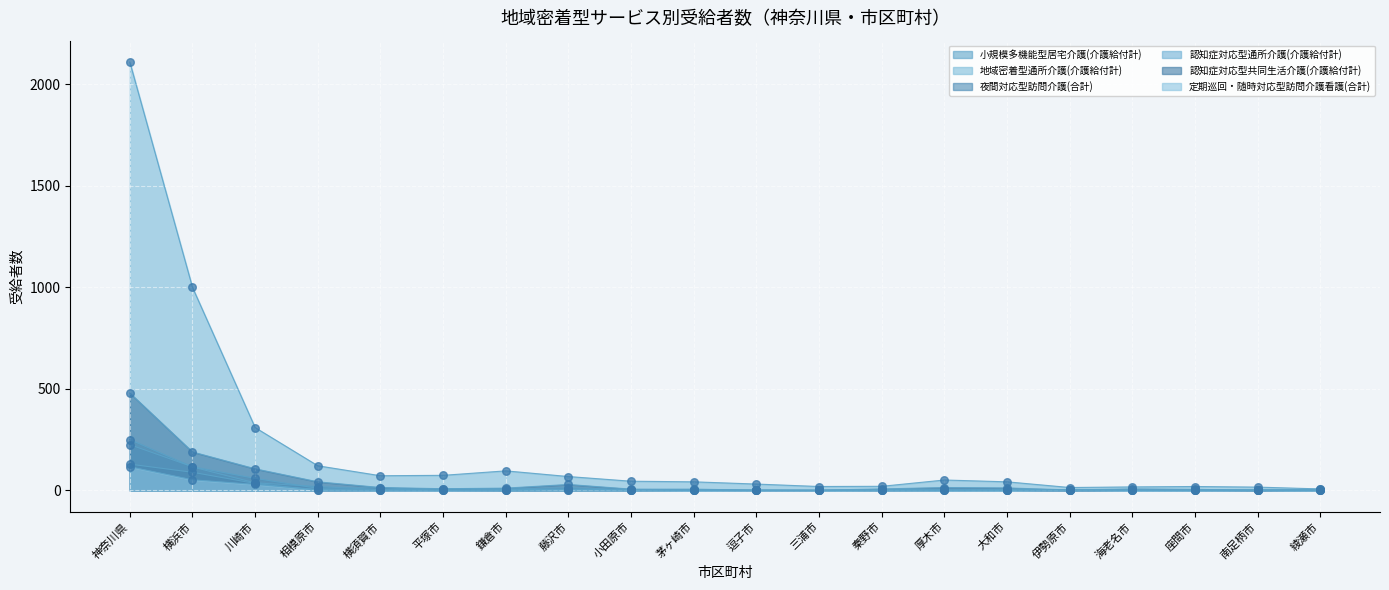

At which category is the sum across all series the highest?

神奈川県